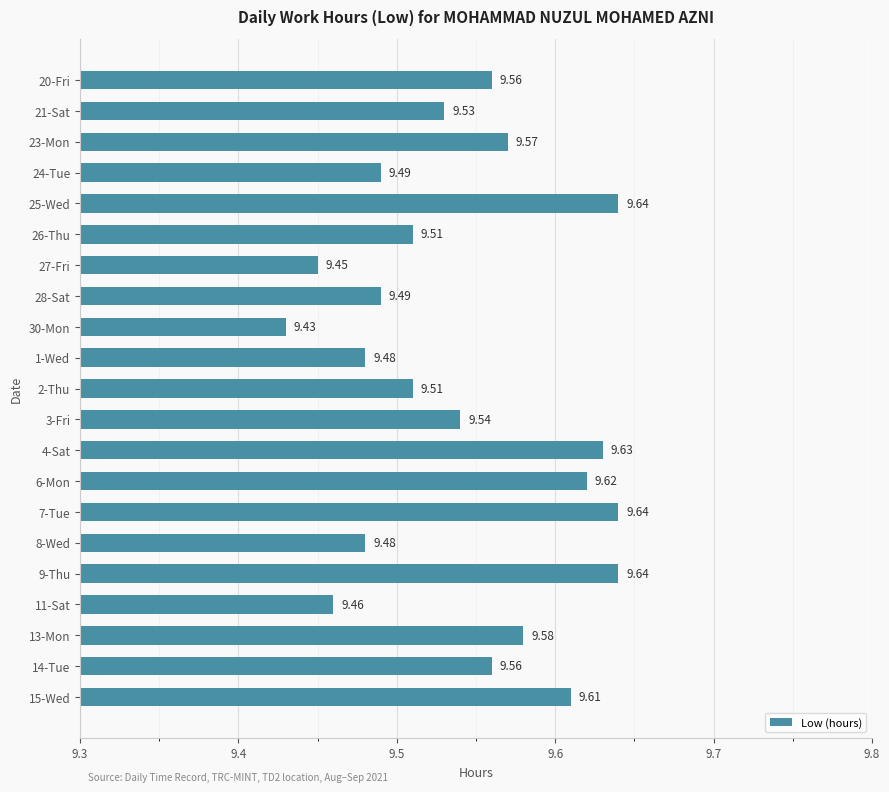

What is the ratio of the value at 30-Mon to the value at 21-Sat?

1.0